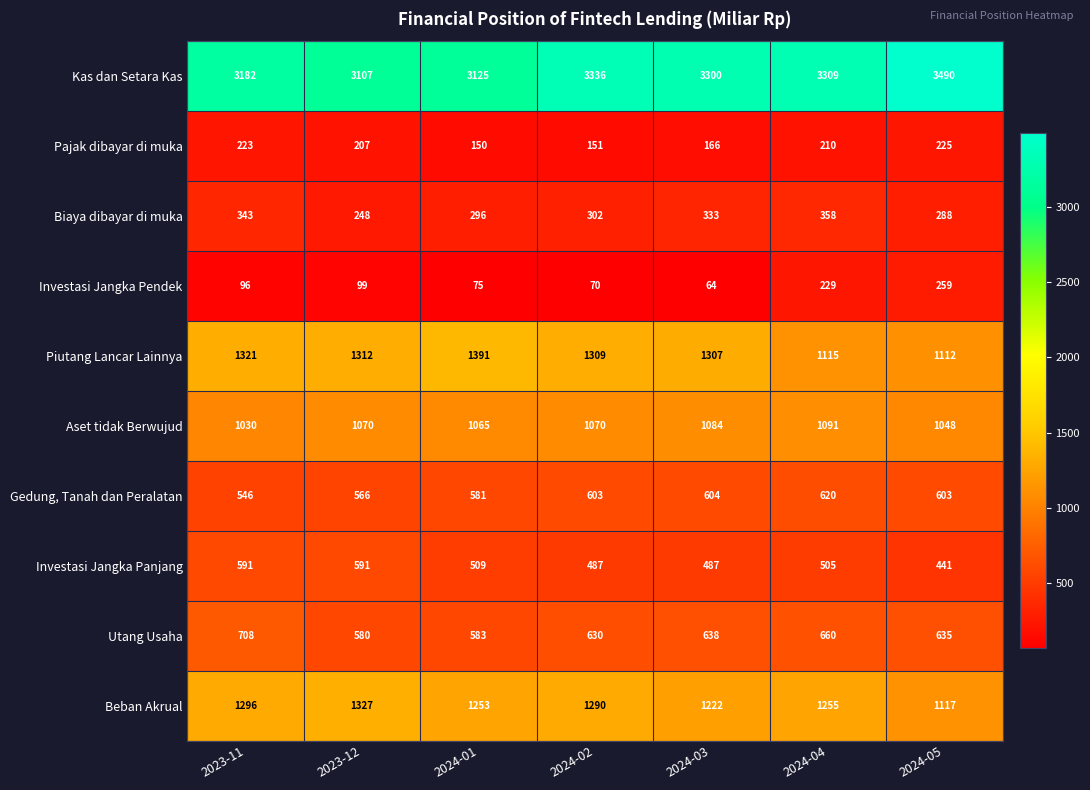

What is the highest value of the Gedung, Tanah dan Peralatan series?

620